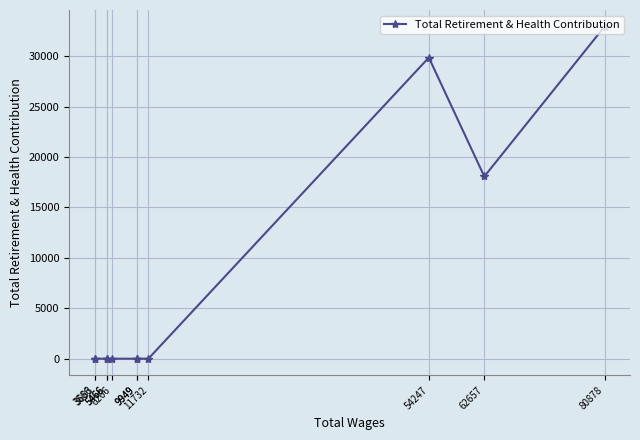

At which category does the data reach its first local peak?

54247